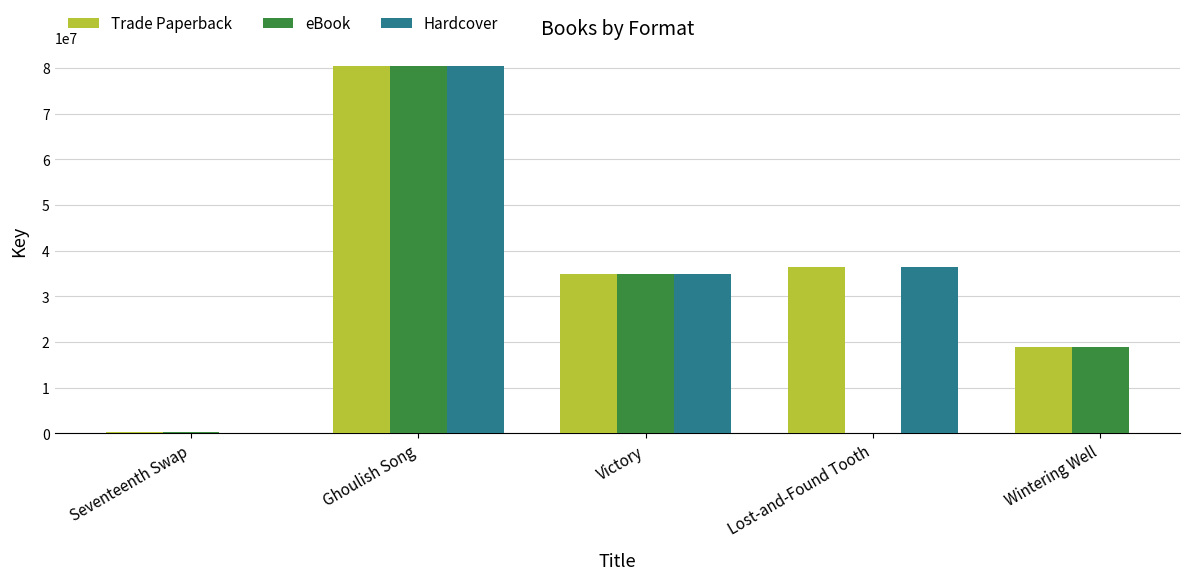

At which category is the sum across all series the highest?

Ghoulish Song